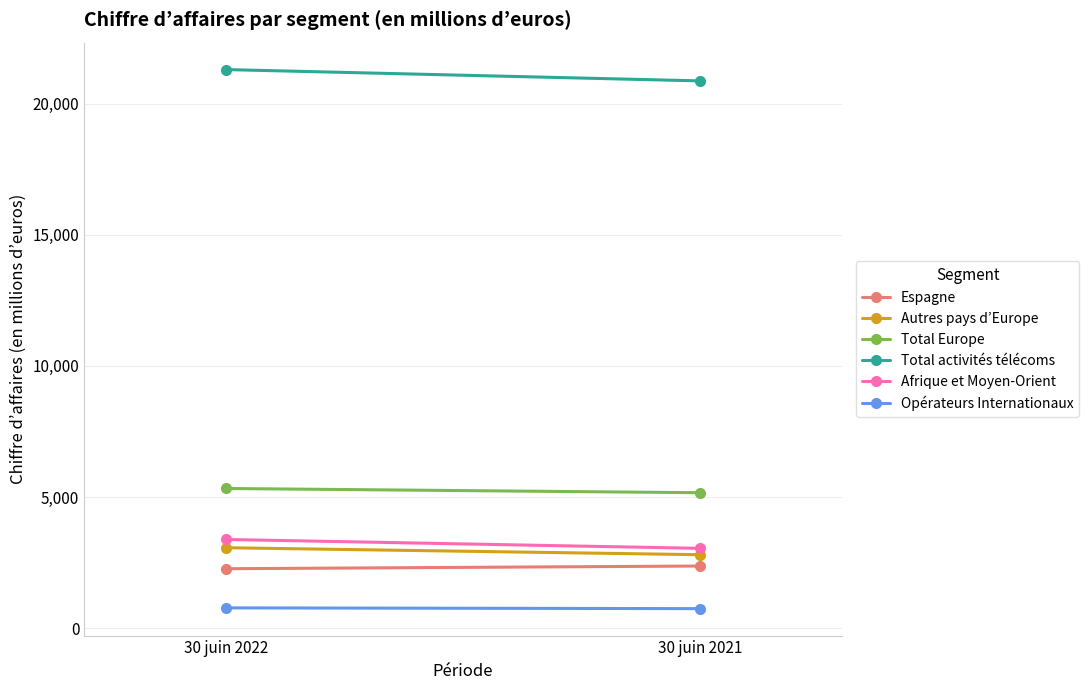

How many data points in Afrique et Moyen-Orient are above 3380?

1